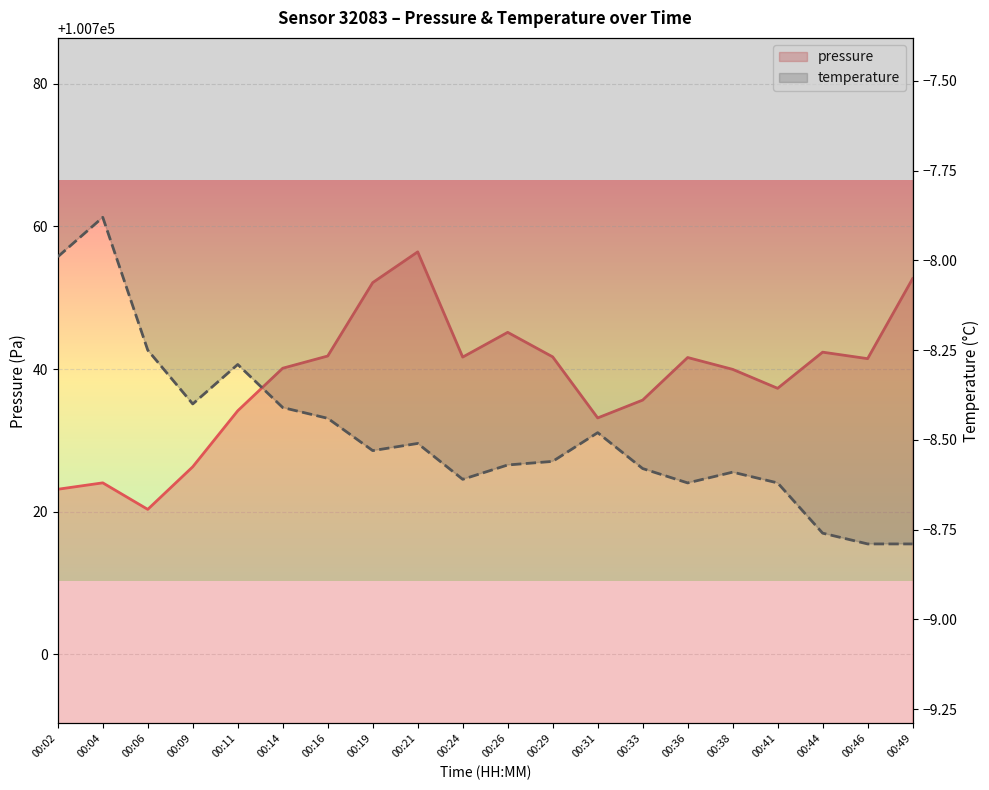

What is the value of the temperature point at the 14th from the left?

-8.6